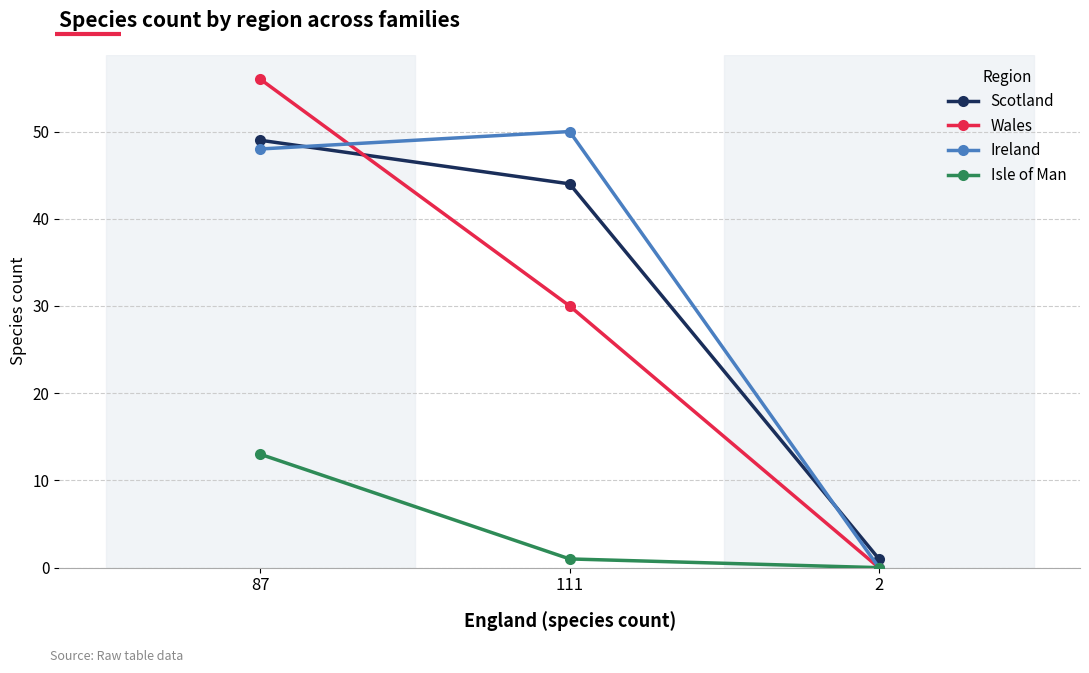

What is the spread (max minus min) of values at 87?

43